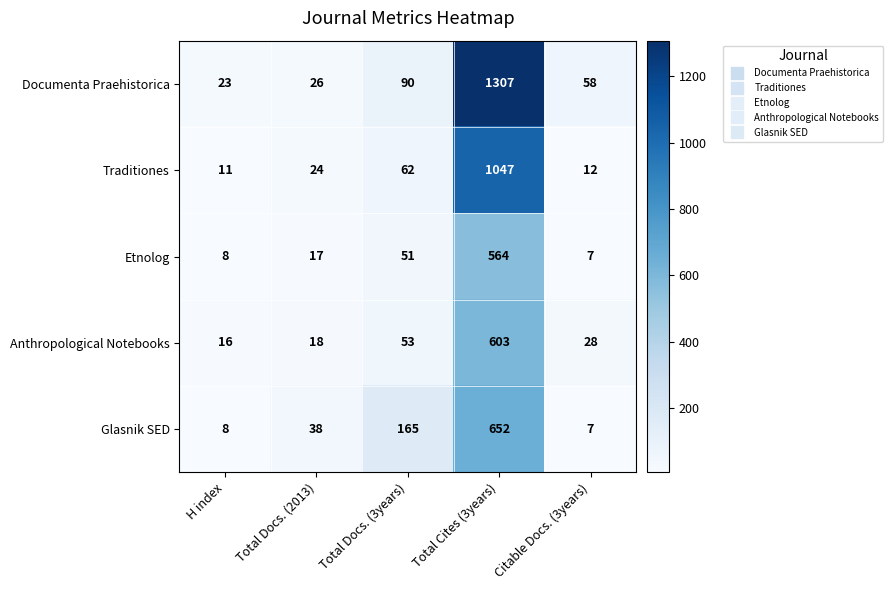

Which label corresponds to the smallest value in the chart?

Citable Docs. (3years)